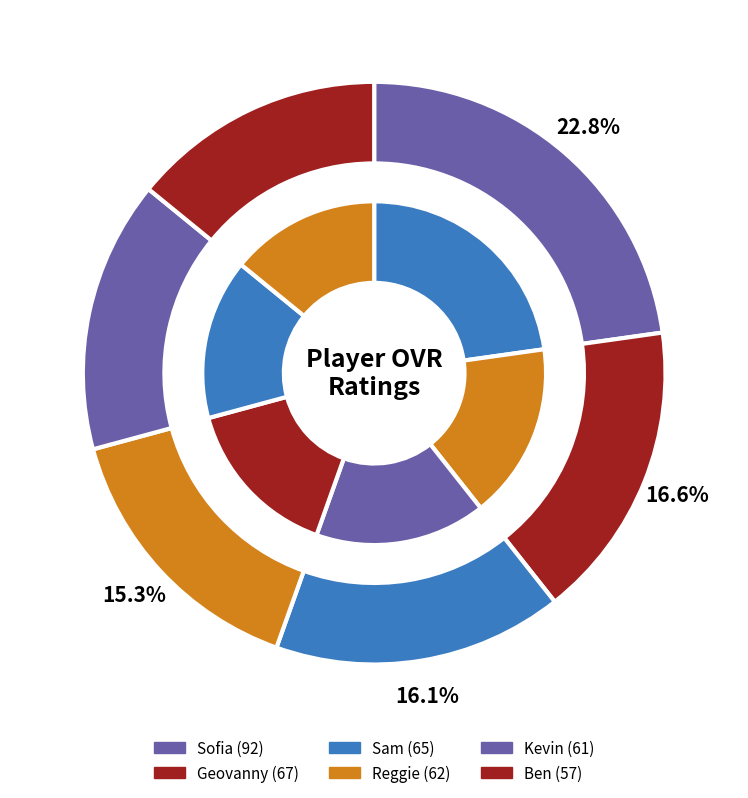

What percentage do Sam and Geovanny together represent?

32.7%